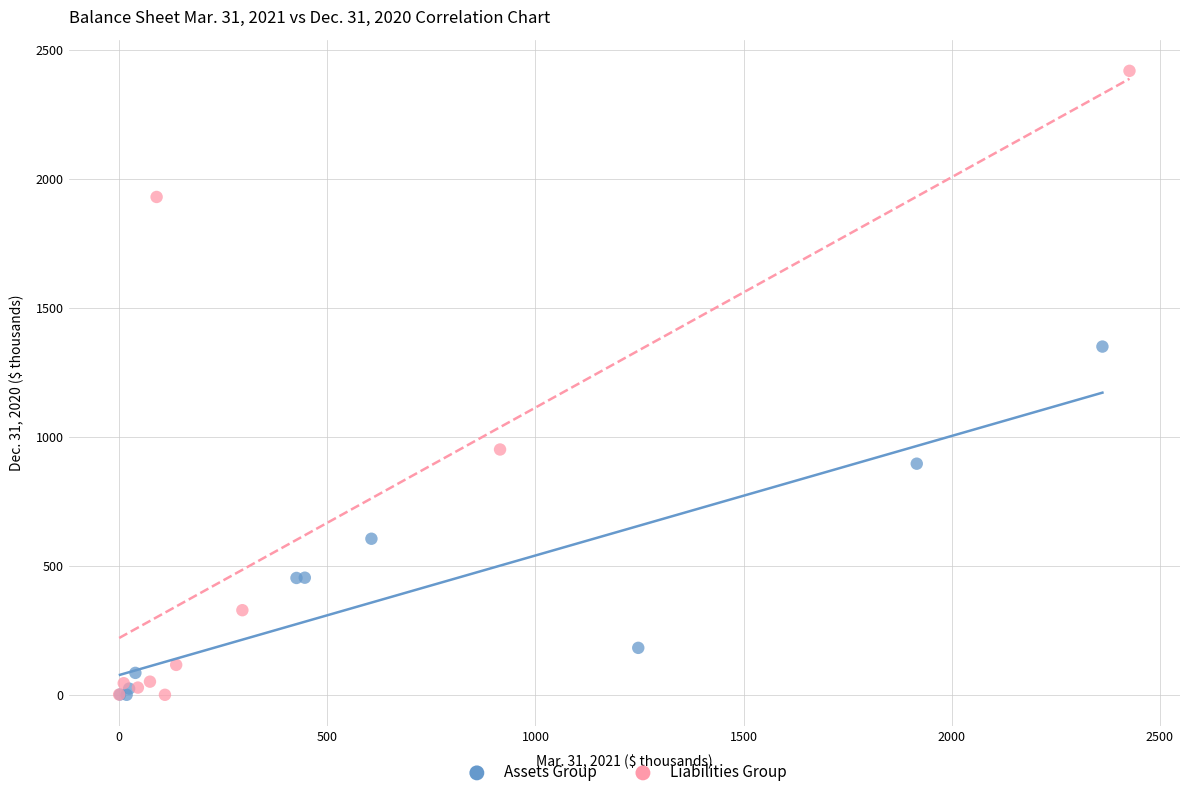

Which series contains the highest Y value?

Liabilities Group